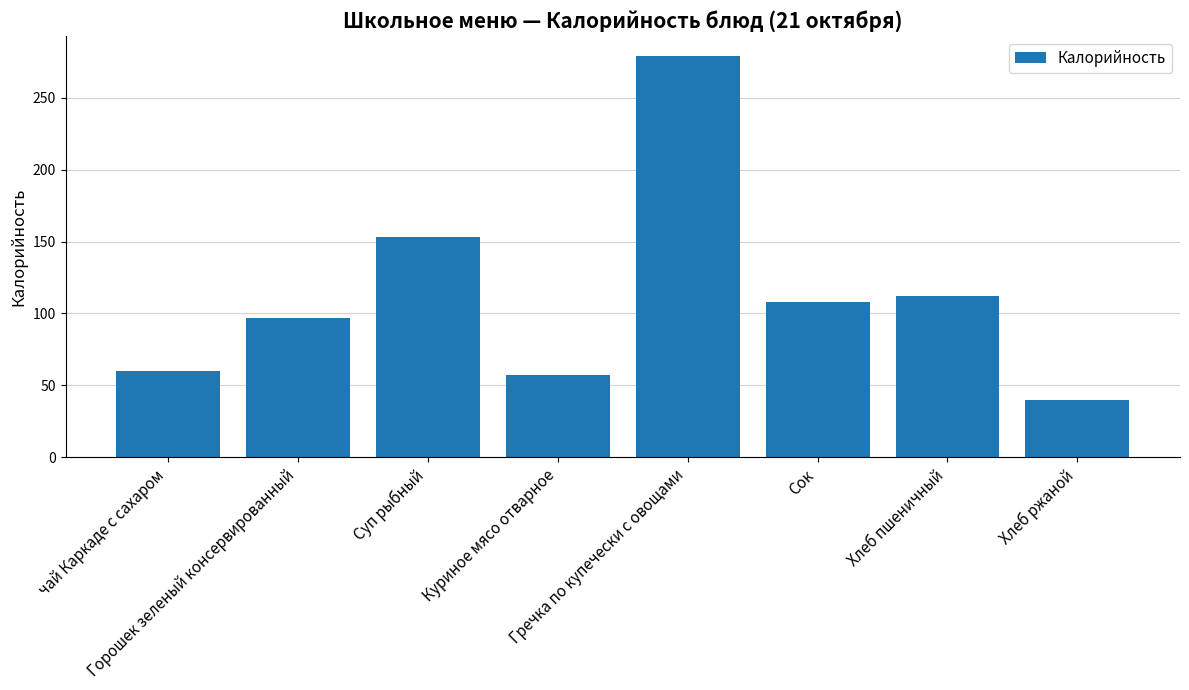

What is the smallest value displayed?

40